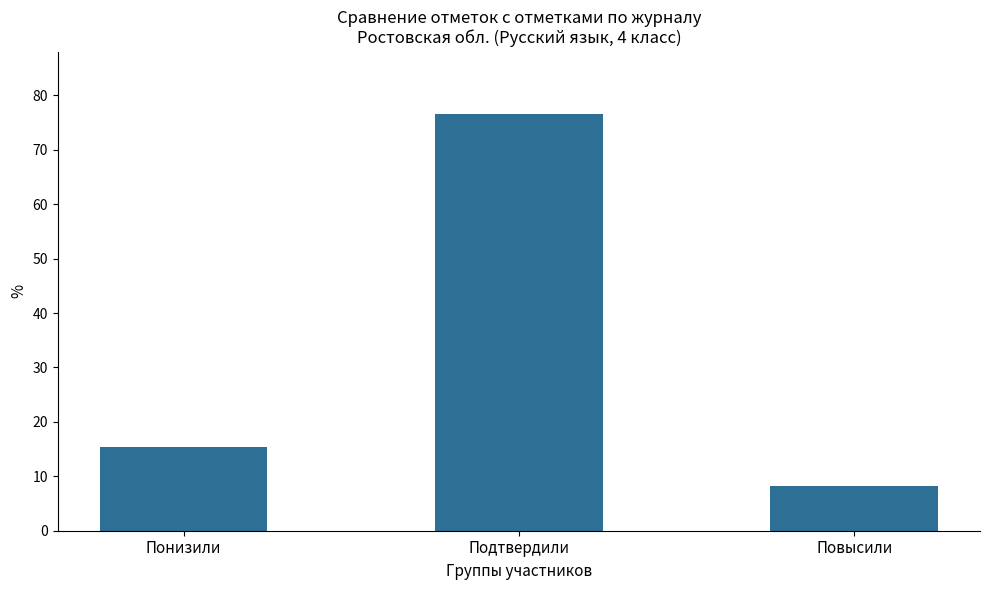

What is the change in value from Понизили to Подтвердили?

+61.2